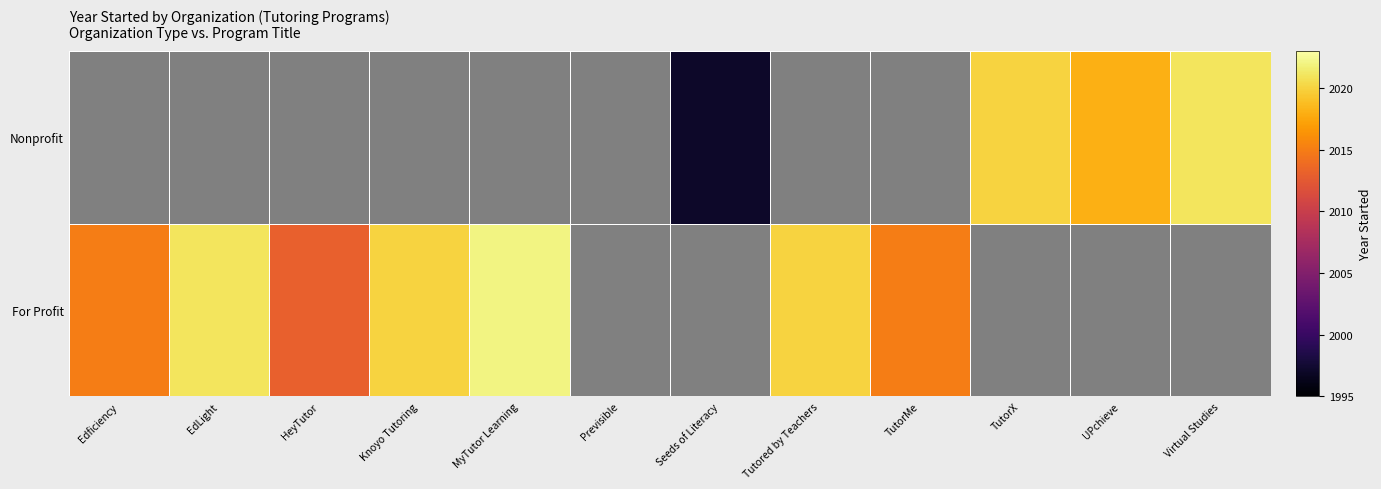

Which series has the widest spread of values?

For Profit